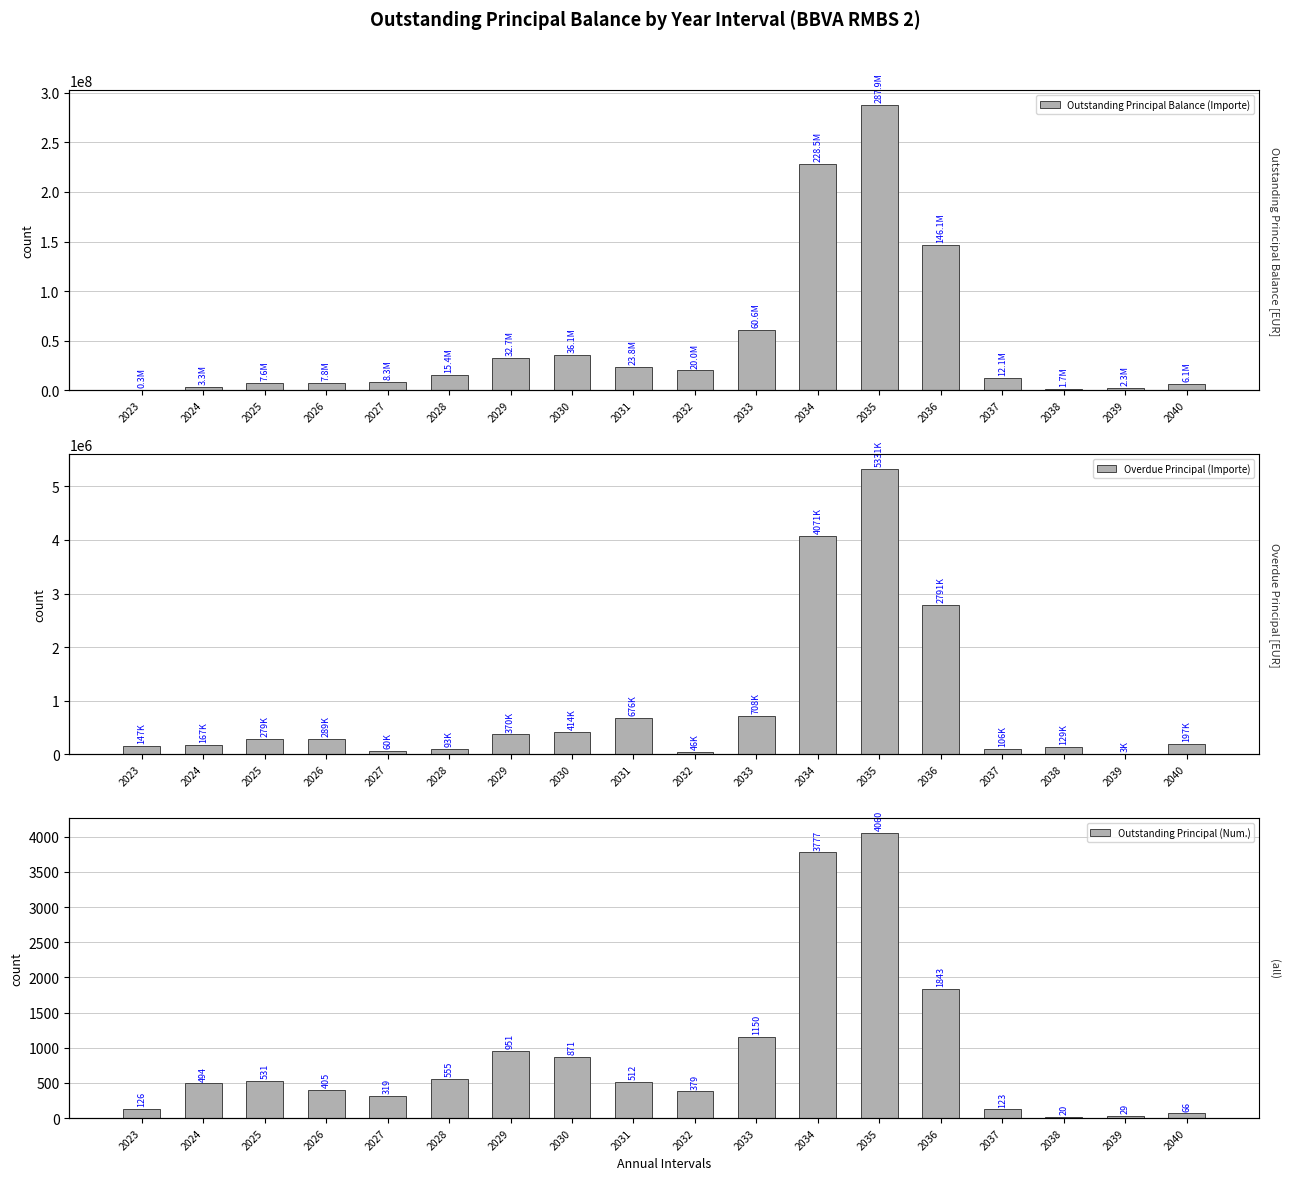

What is the total value across all series at 2026?

8071988.5